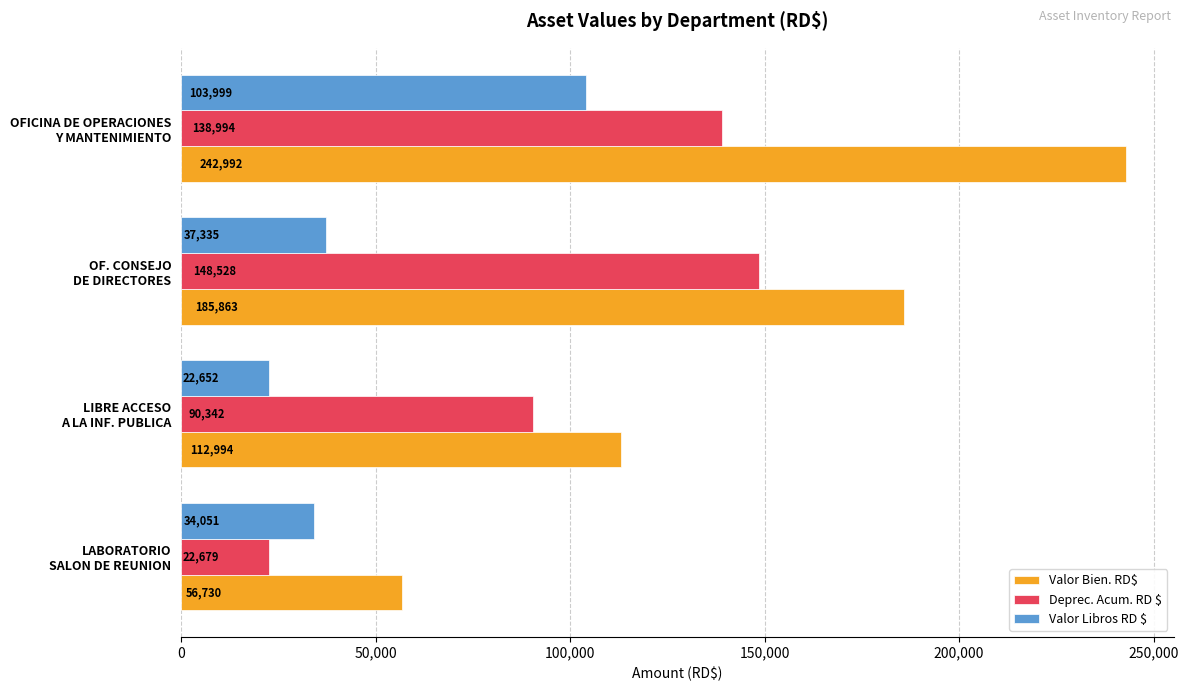

What are all the series names shown in the legend?

Valor Bien. RD$, Deprec. Acum. RD $, Valor Libros RD $